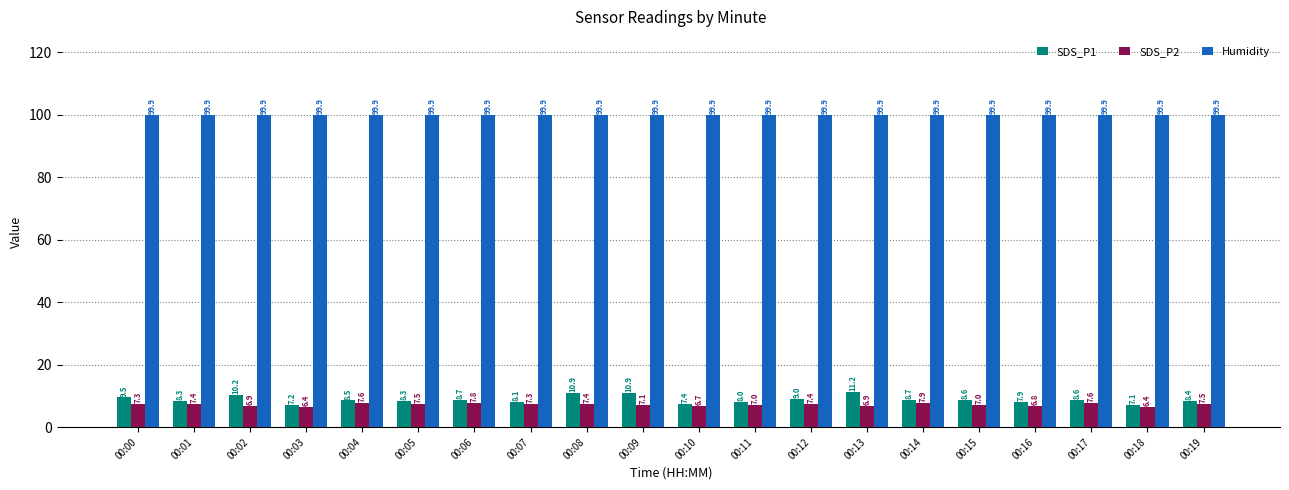

Rank the series by their maximum value, from highest to lowest.

Humidity, SDS_P1, SDS_P2